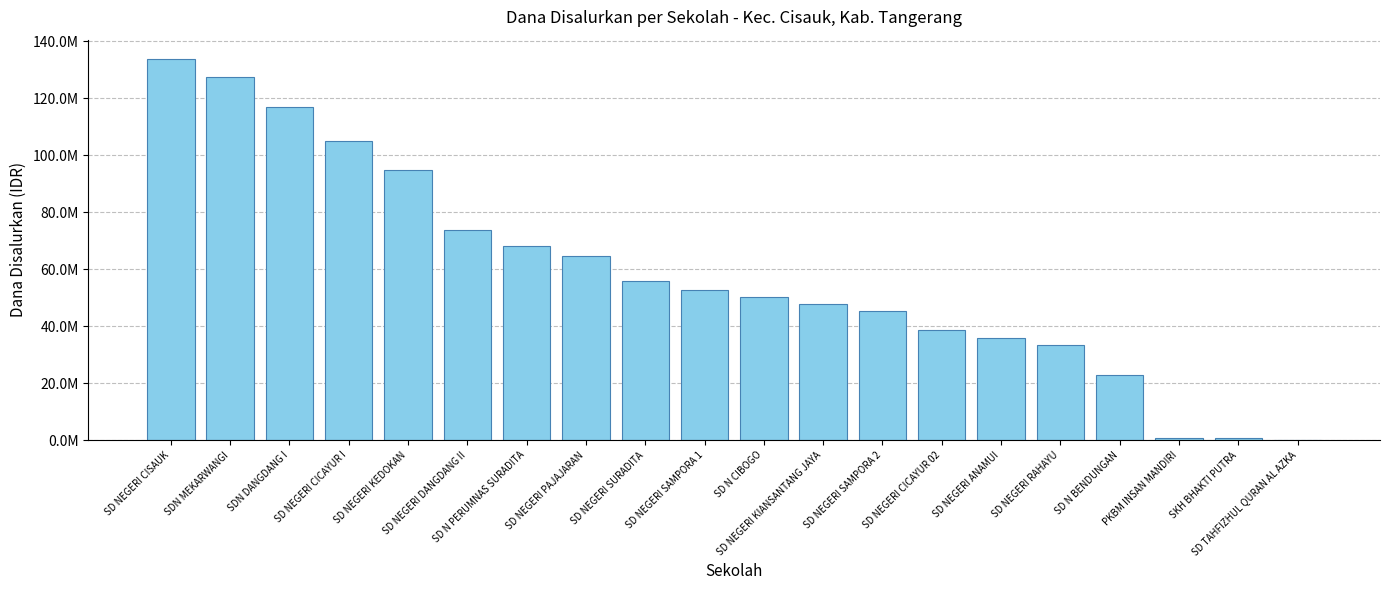

What is the maximum value shown in the chart?

133875000